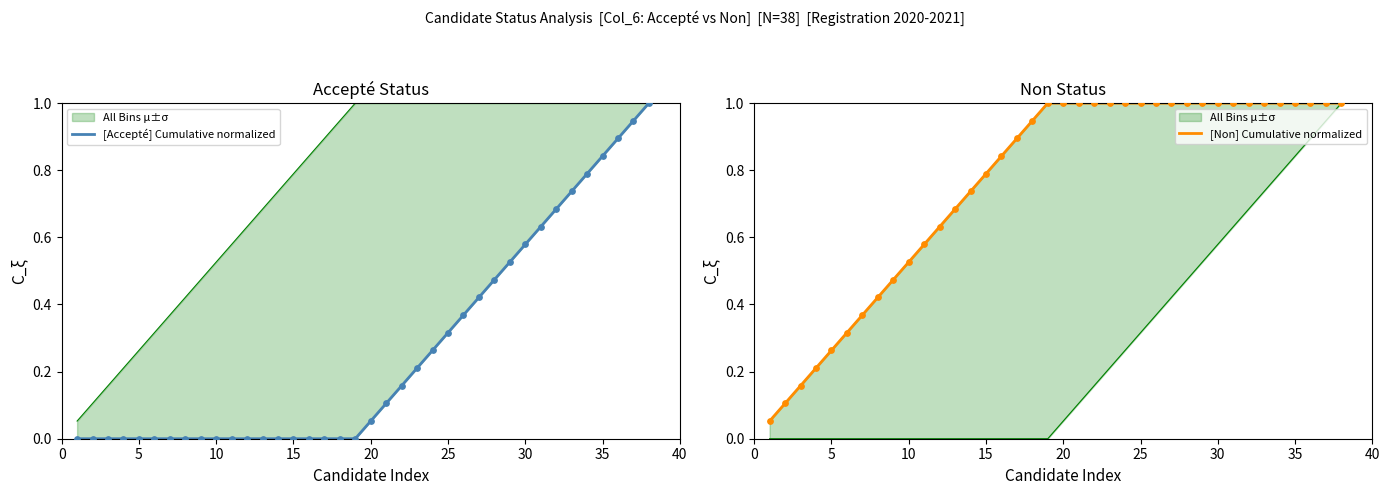

Which series has the widest spread of Y values?

[Accepté] Cumulative normalized